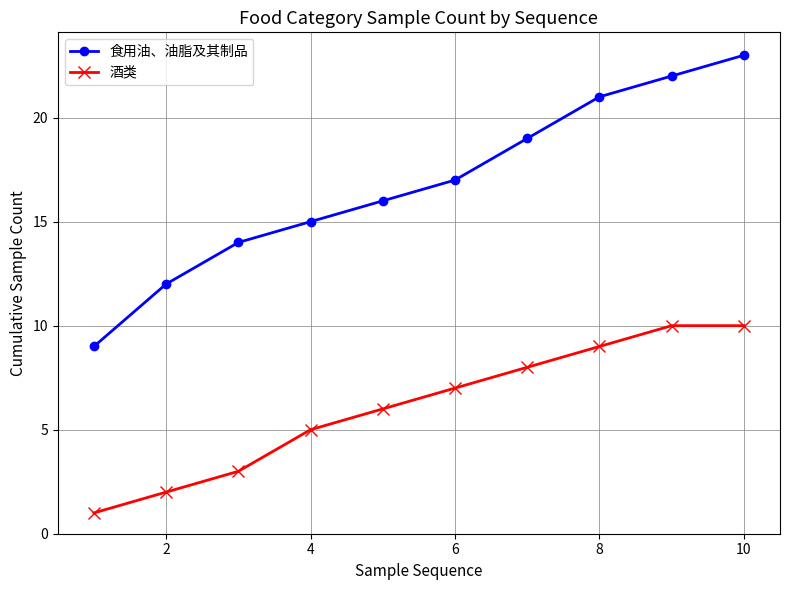

True or false: 酒类 and 食用油、油脂及其制品 intersect in this chart.

False